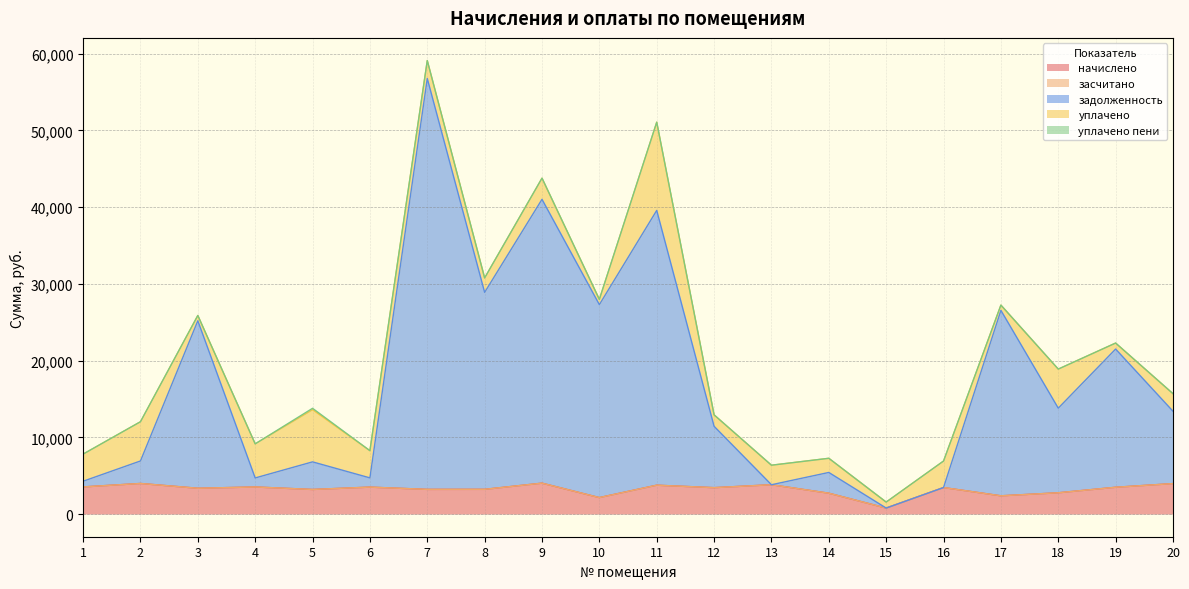

Reading left to right, what are all the values shown in this chart?

начислено: 1=3535.8	2=3985.7	3=3362.6	4=3528.5	5=3204.0	6=3510.0	7=3215.0	8=3222.4	9=4026.2	10=2145.8	11=3760.8	12=3440.0	13=3819.7	14=2717.3	15=779.5	16=3454.7	17=2378.1	18=2772.6	19=3491.6	20=3970.9
засчитано: 1=0.0	2=0.0	3=0.0	4=0.0	5=0.0	6=0.0	7=0.0	8=0.0	9=0.0	10=0.0	11=0.0	12=0.0	13=0.0	14=0.0	15=0.0	16=0.0	17=0.0	18=0.0	19=0.0	20=0.0
задолженность: 1=740.1	2=2934.1	3=21830.7	4=1176.2	5=3597.7	6=1204.6	7=53563.3	8=25674.8	9=36997.8	10=25153.1	11=35819.6	12=7997.6	13=0.0	14=2704.3	15=0.0	16=0.0	17=24172.9	18=11029.3	19=18016.4	20=9428.8
уплачено: 1=3535.8	2=5113.6	3=693.1	4=4444.1	5=6801.7	6=3544.7	7=2335.5	8=1881.0	9=2757.9	10=685.8	11=11500.7	12=1492.5	13=2546.5	14=1846.2	15=779.5	16=3454.7	17=685.8	18=5092.1	19=781.6	20=2289.6
уплачено пени: 1=0.0	2=0.0	3=0.0	4=0.0	5=180.2	6=0.0	7=0.0	8=0.0	9=5.0	10=0.0	11=0.0	12=0.0	13=0.0	14=0.0	15=0.0	16=0.0	17=0.0	18=0.0	19=0.0	20=1.9